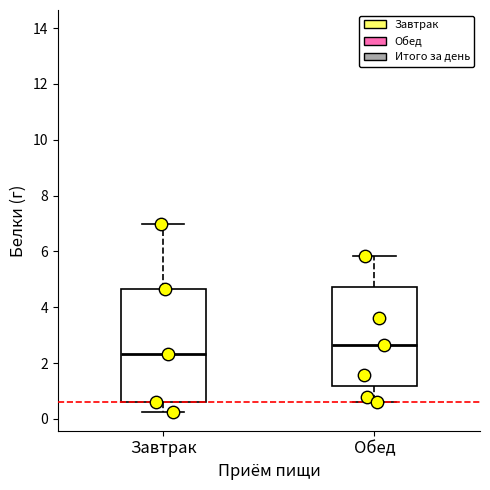

Which box has the lowest median line?

Завтрак